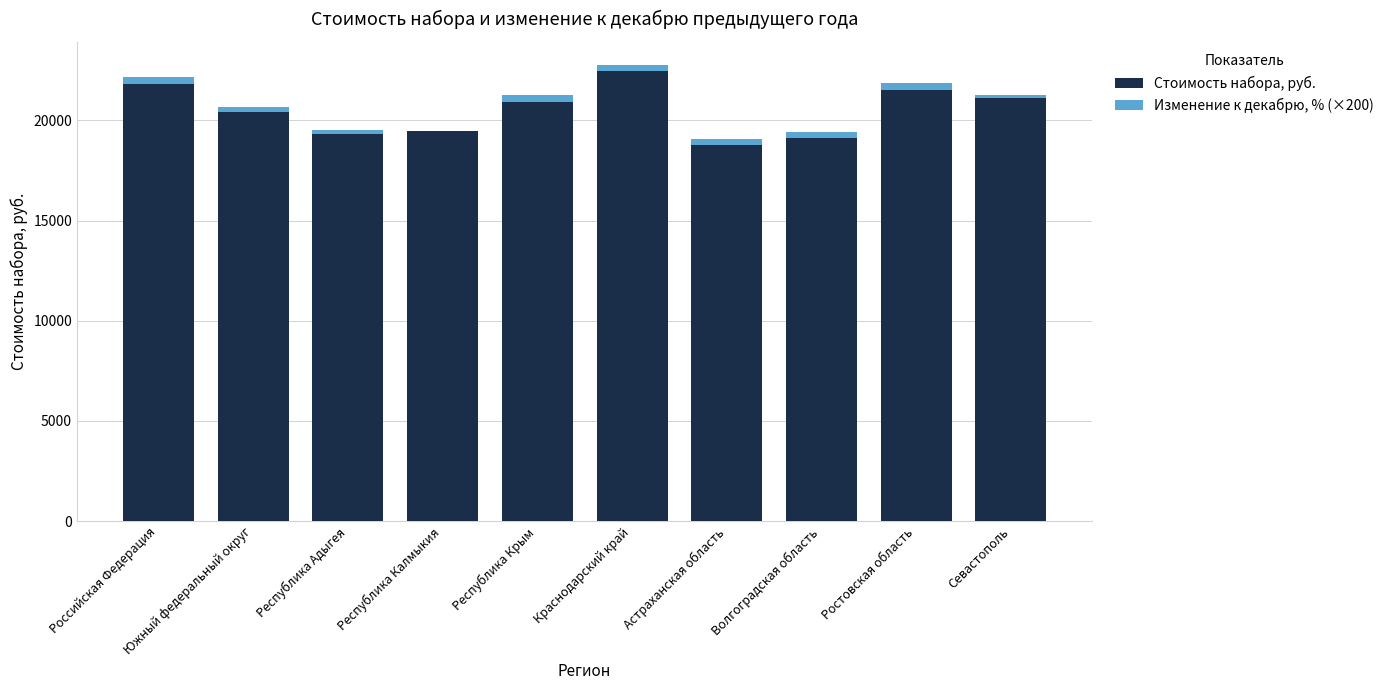

What is the sum of all Стоимость набора, руб. values?

204901.8